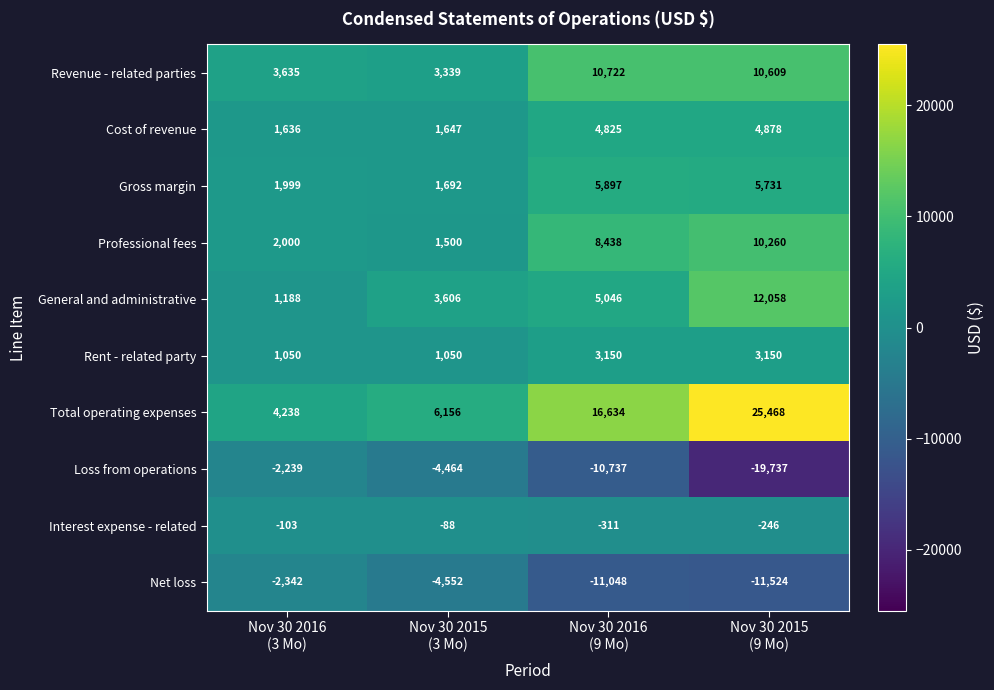

What is the difference between the maximum and minimum values in the Loss from operations series?

17498